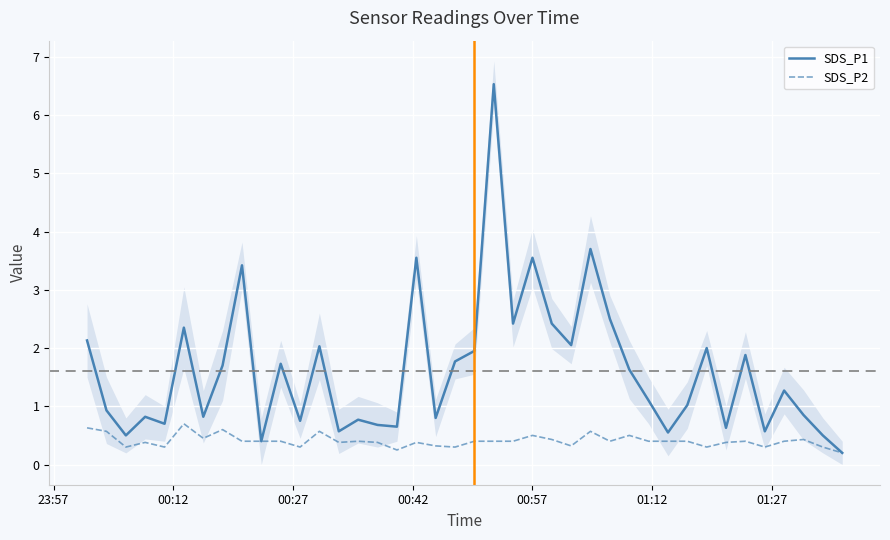

Does the chart display data point markers on the line(s)?

No